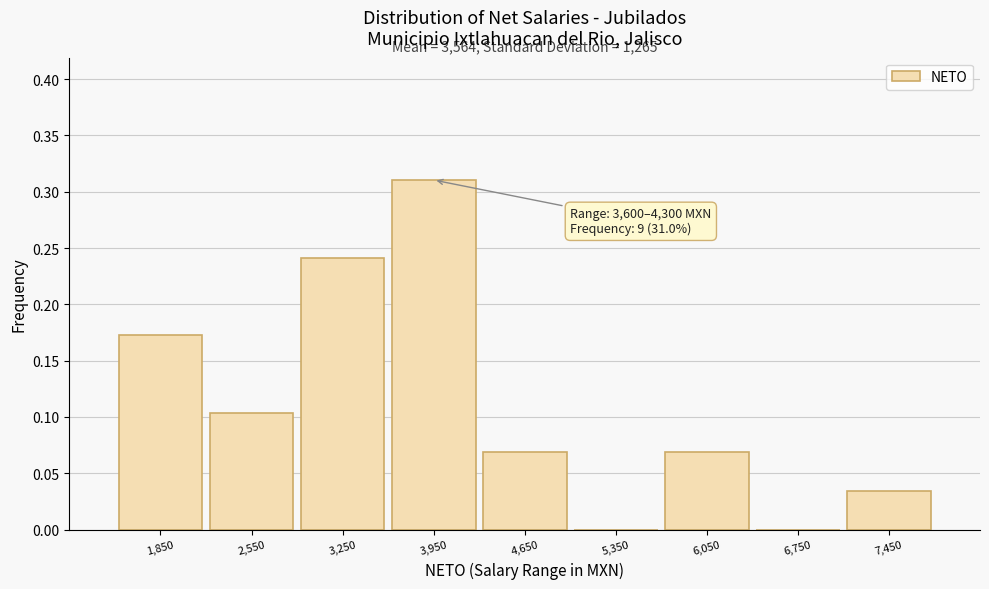

Which range on the x-axis has the tallest bar?

3600 to 4300